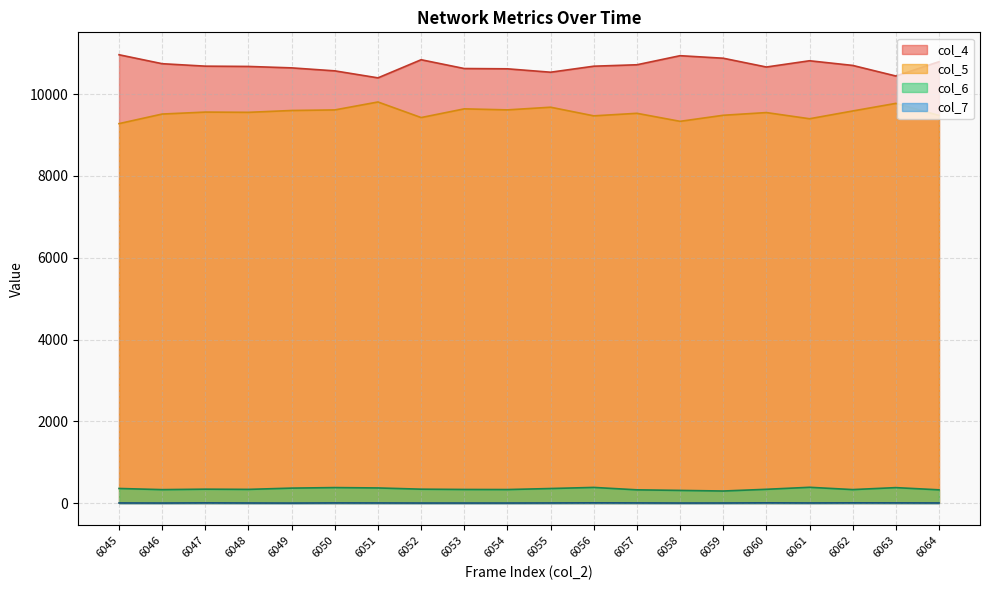

The value of col_4 at 6046 is 7457. True or false?

False